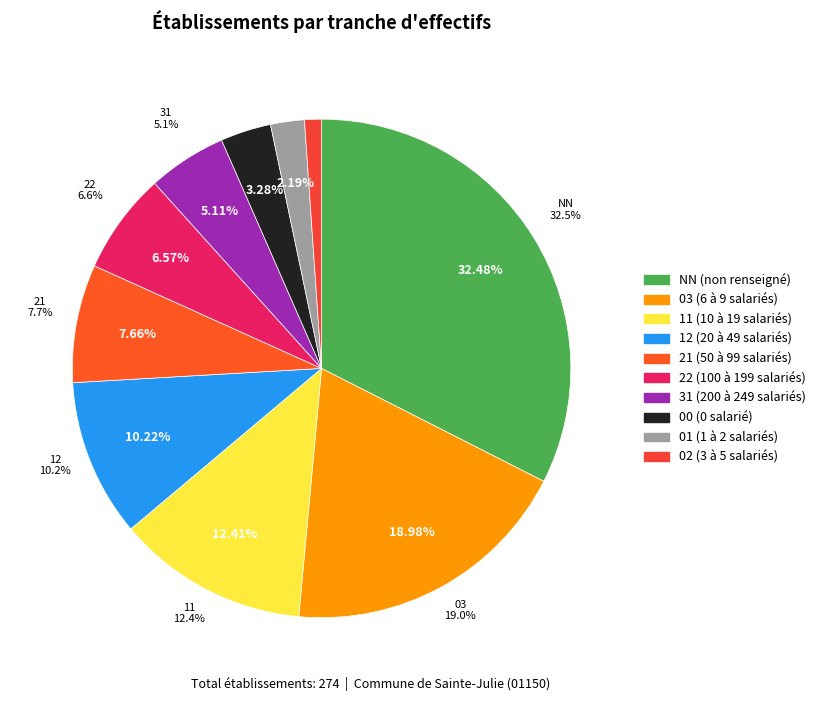

Do 21 and 02 together represent more than half of the pie?

No